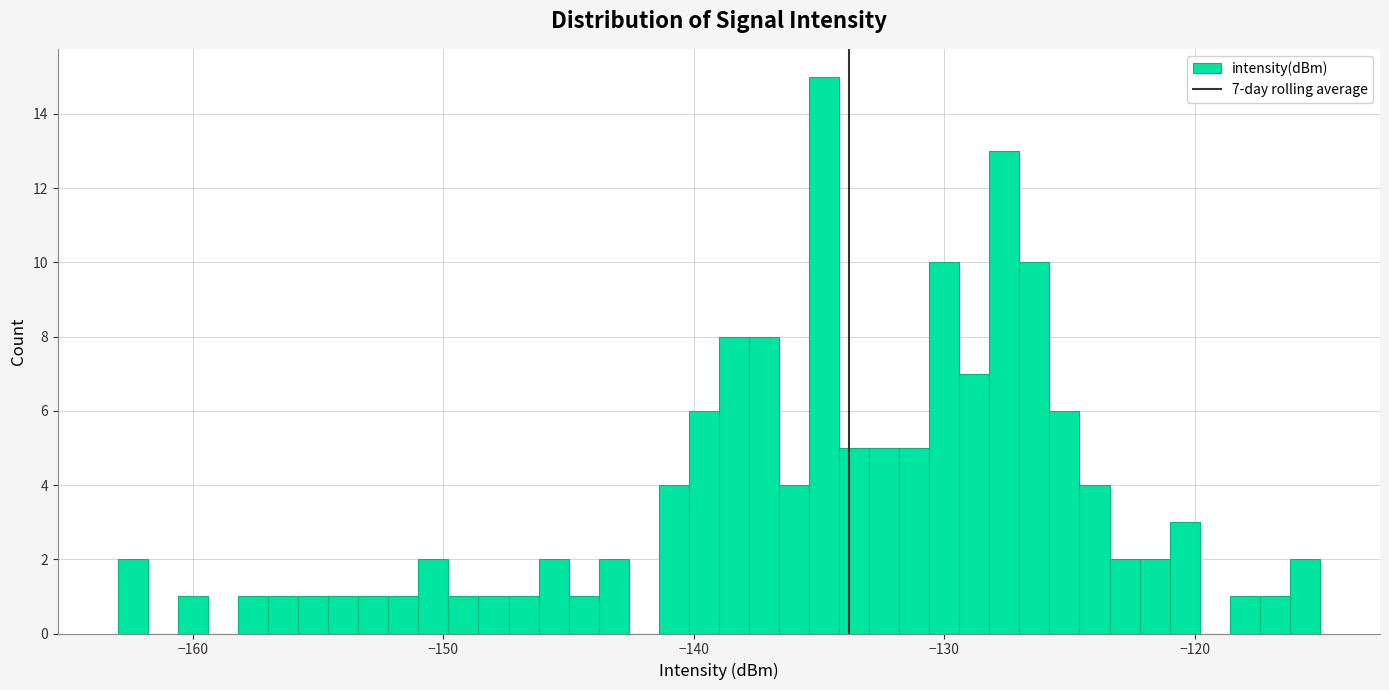

Read against the x-axis, roughly where is the centre of the tallest bar?

-135